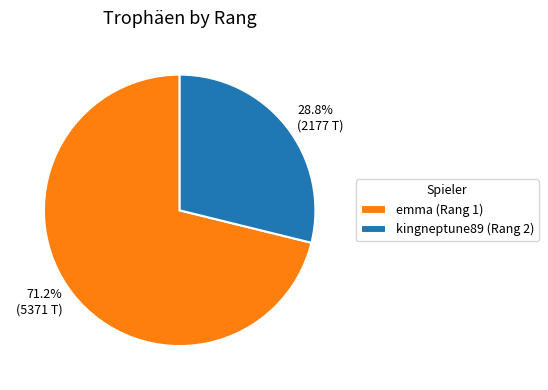

Does any single category account for the majority?

Yes